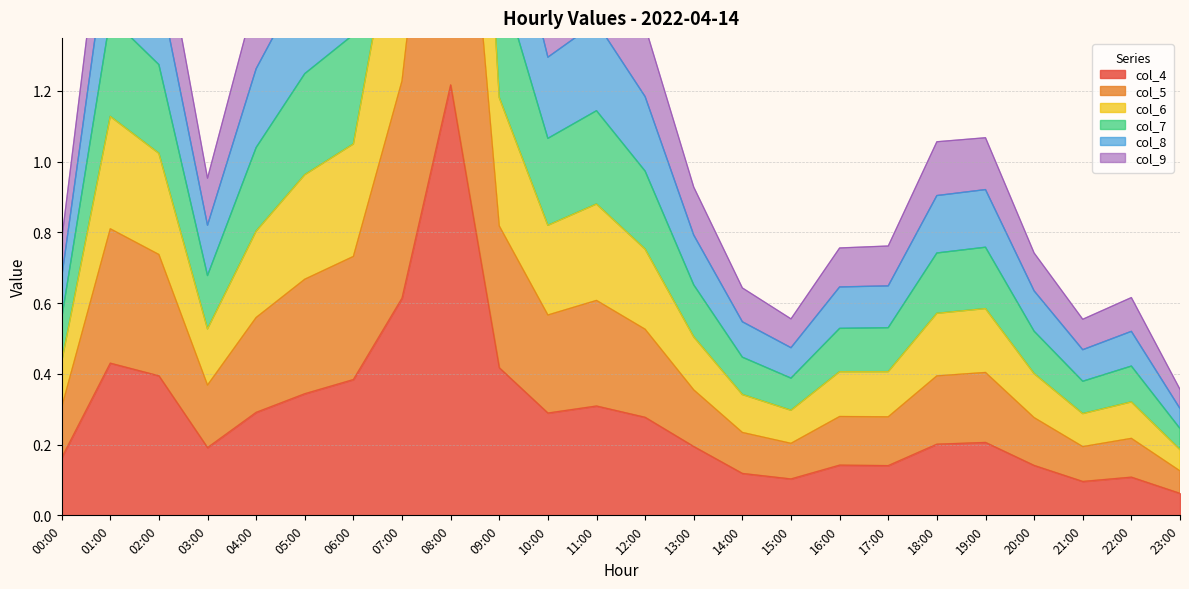

What is the label of the 15th point from the right?

09:00